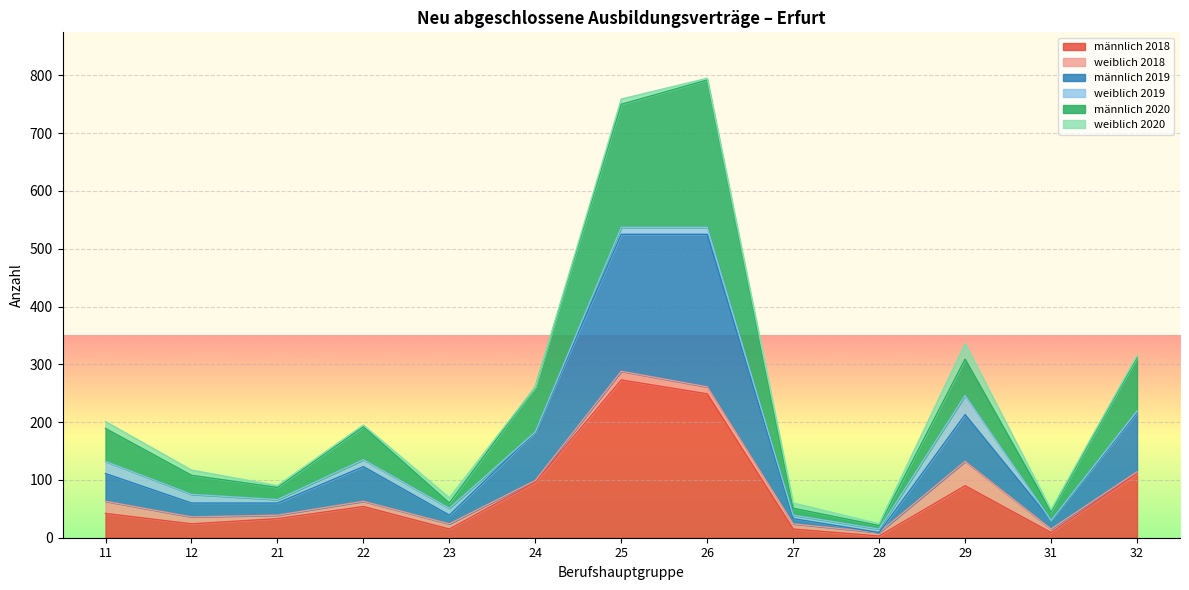

The value of männlich 2018 at 21 is 33. True or false?

True